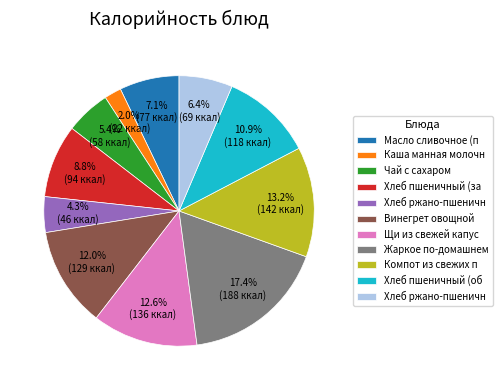

Is there any slice that represents more than half of the pie?

No